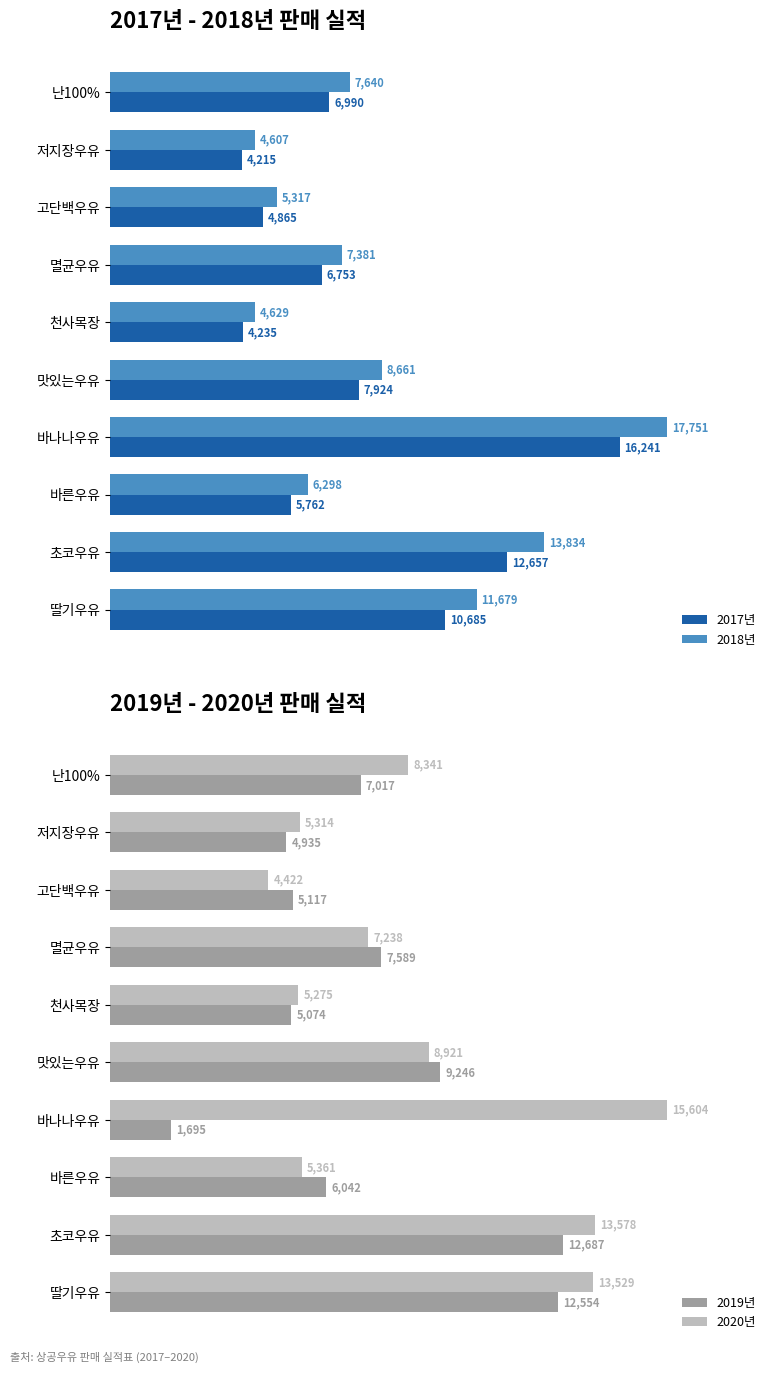

What is the average value of the 2020년 series?

8758